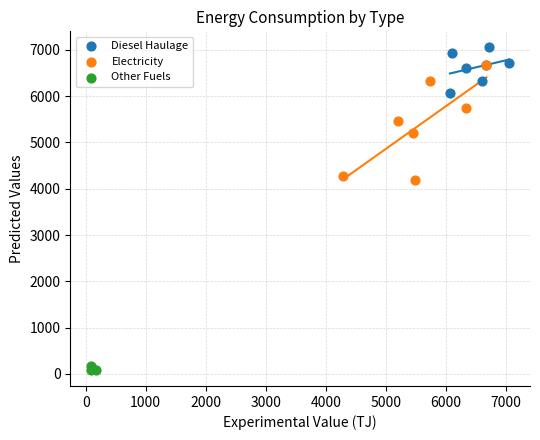

Which series contains the highest Y value?

Diesel Haulage